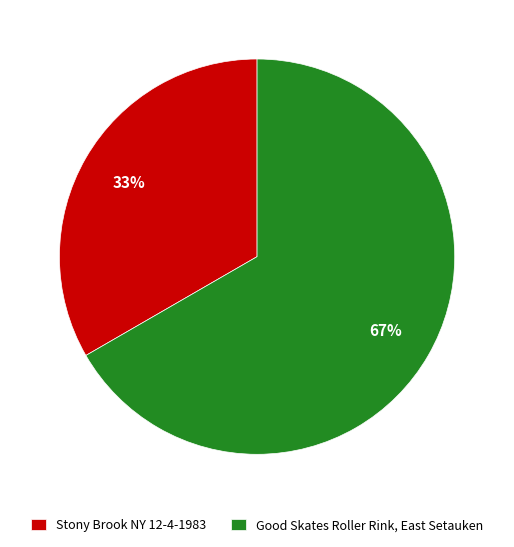

Which slice is the smallest?

Stony Brook NY 12-4-1983